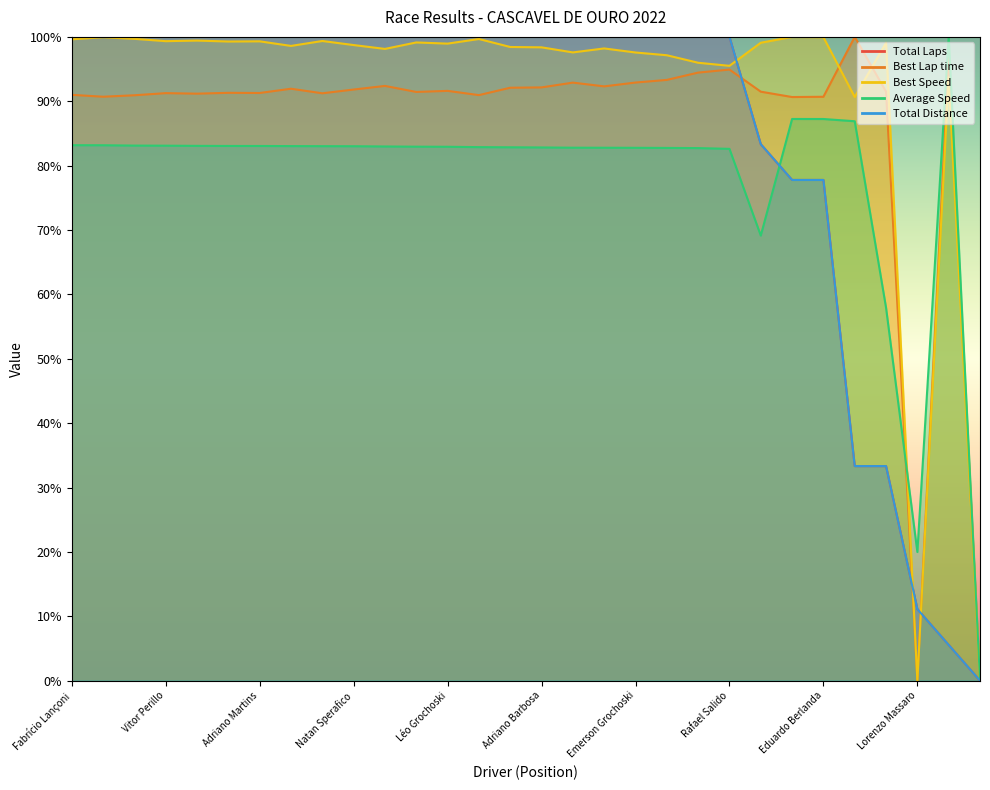

The value of Total Distance at Lorenzo Massaro is 11.1. True or false?

True